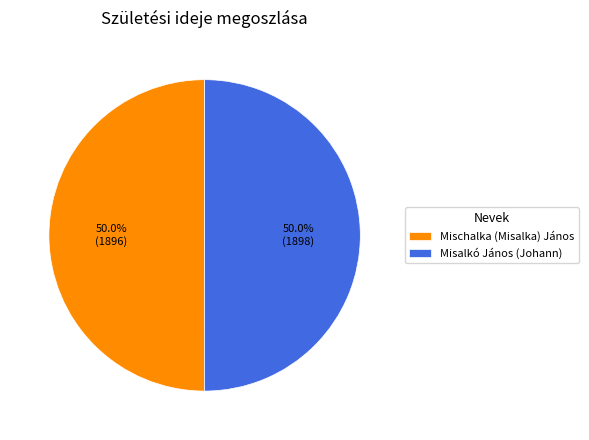

To the nearest percent, what is the average slice percentage?

50%